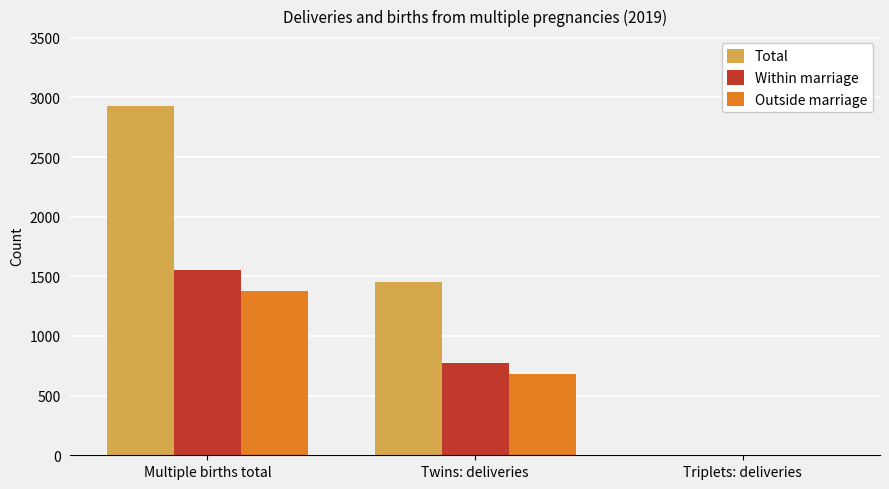

How many groups of bars are there?

3